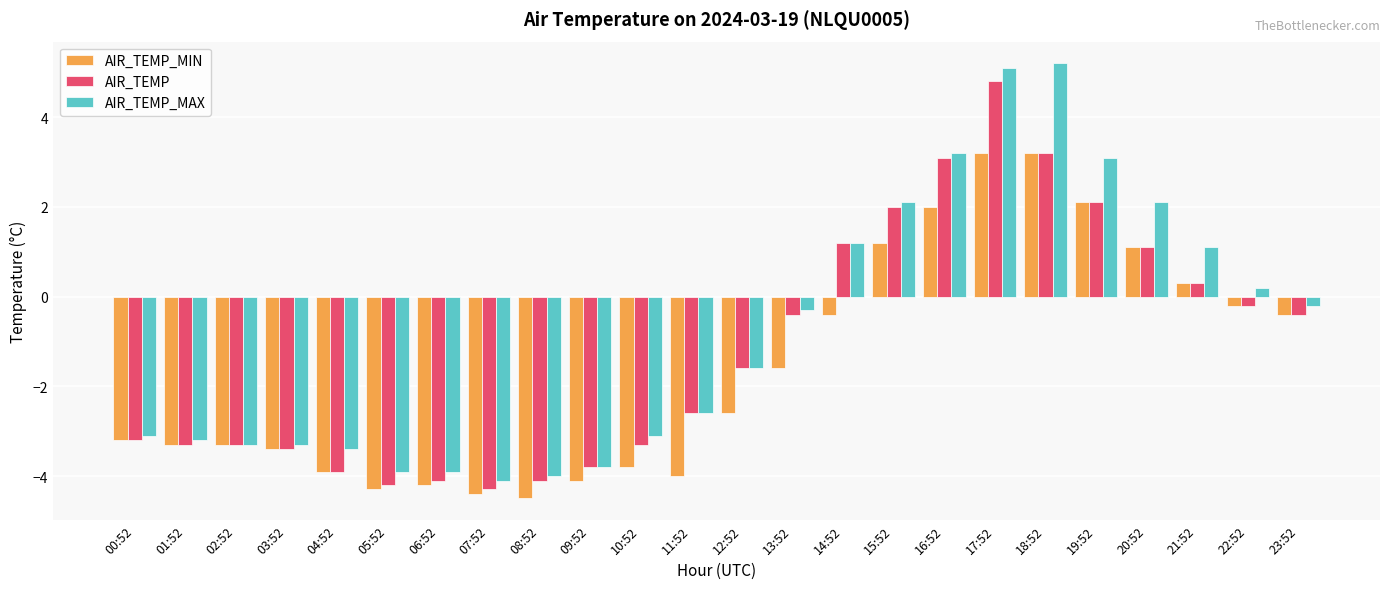

Where is AIR_TEMP_MIN nearest to the value 0?

22:52